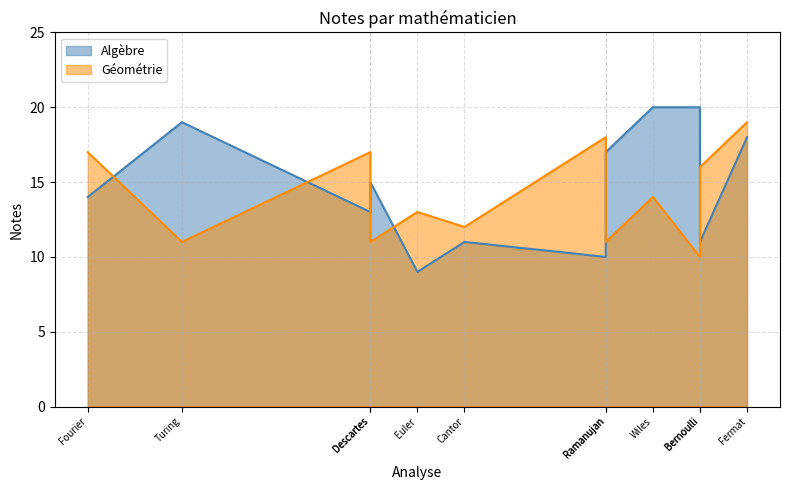

What is the difference between the maximum and minimum values in the Algèbre series?

11